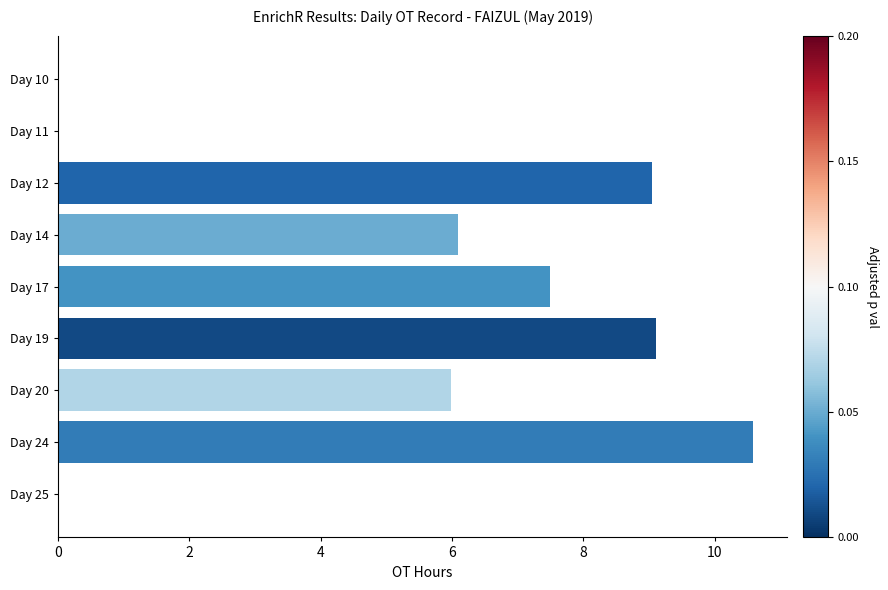

Reading bottom to top, list all the values displayed in this chart.

Day 25=0.0	Day 24=10.6	Day 20=6.0	Day 19=9.1	Day 17=7.5	Day 14=6.1	Day 12=9.0	Day 11=0.0	Day 10=0.0